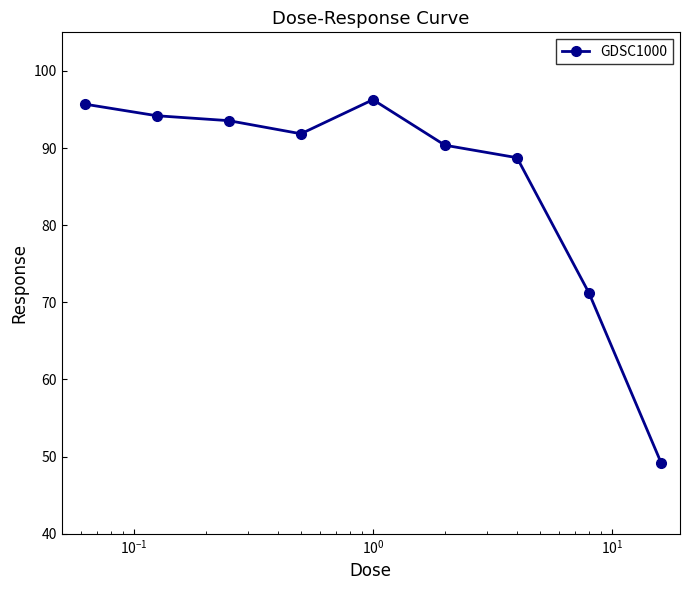

What is the sum of all values?

771.0